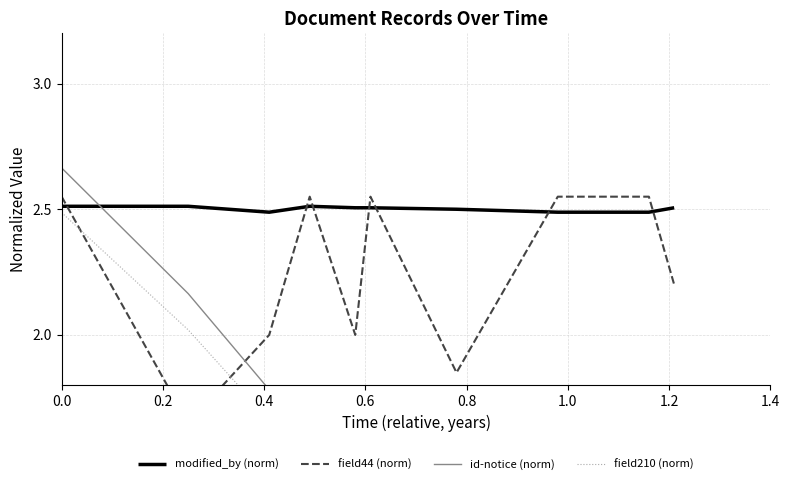

True or false: field210 (norm) has more than 1 interior local peaks.

False